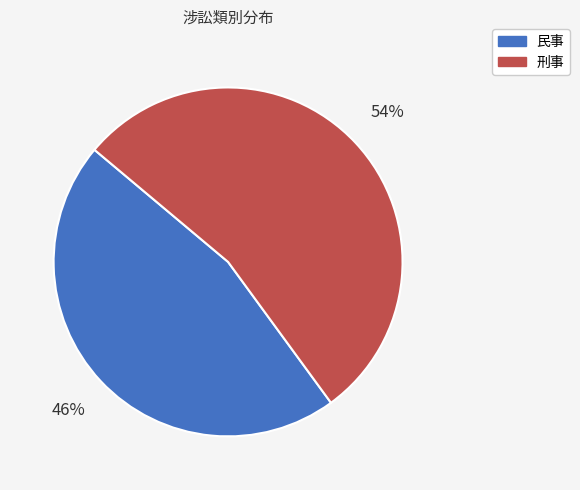

What is the largest slice in the pie chart?

刑事